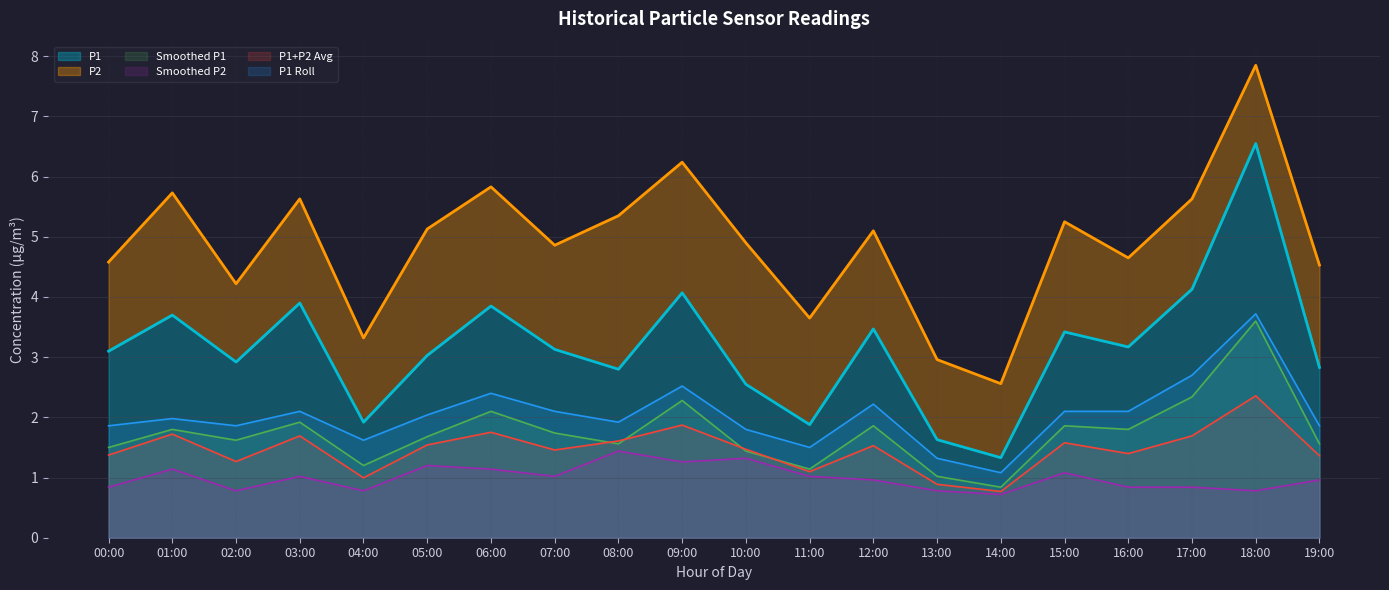

At which label is P2 closest to 1?

03:00